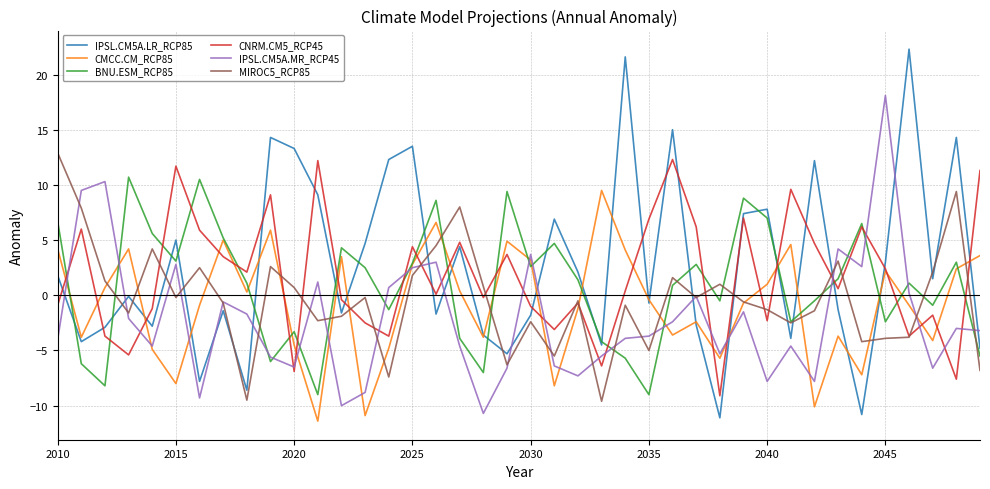

What is the highest value of the CNRM.CM5_RCP45 series?

12.3